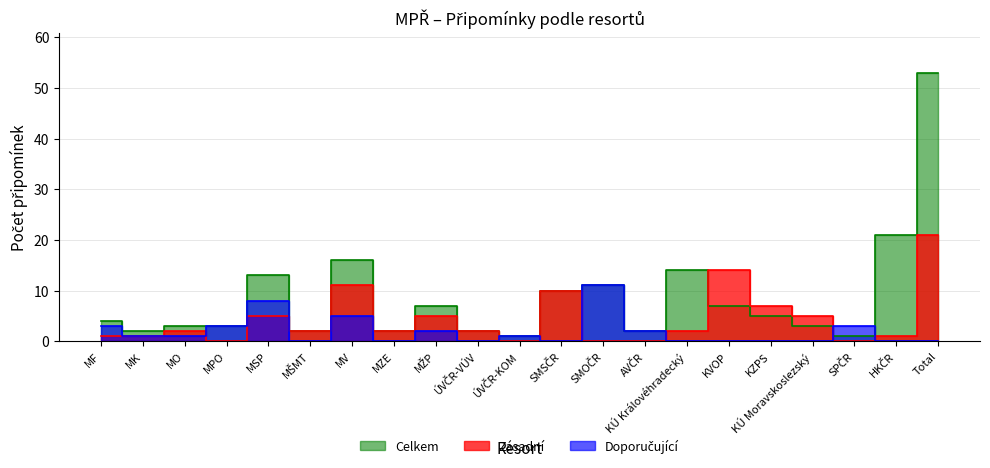

Which category has the highest value across all series?

Total